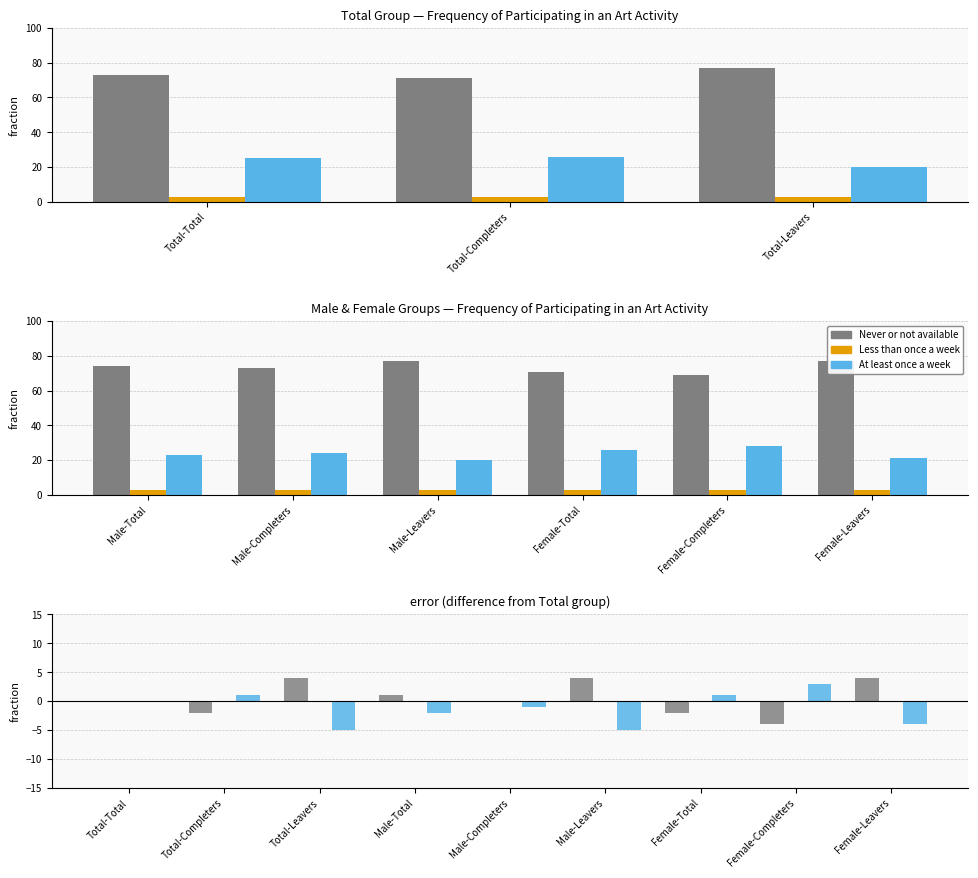

Reading right to left, what are all the values shown in this chart?

Never or not available: 4	-4	-2	4	0	1	4	-2	0
Less than once a week: 0	0	0	0	0	0	0	0	0
At least once a week: -4	3	1	-5	-1	-2	-5	1	0